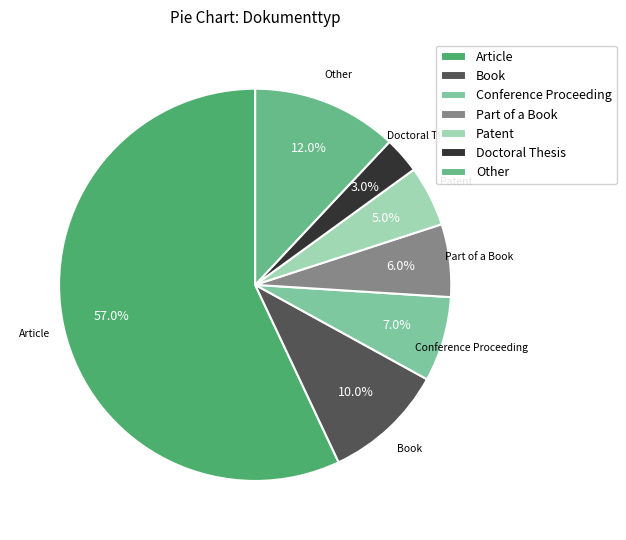

To the nearest percent, what is the average slice percentage?

14%